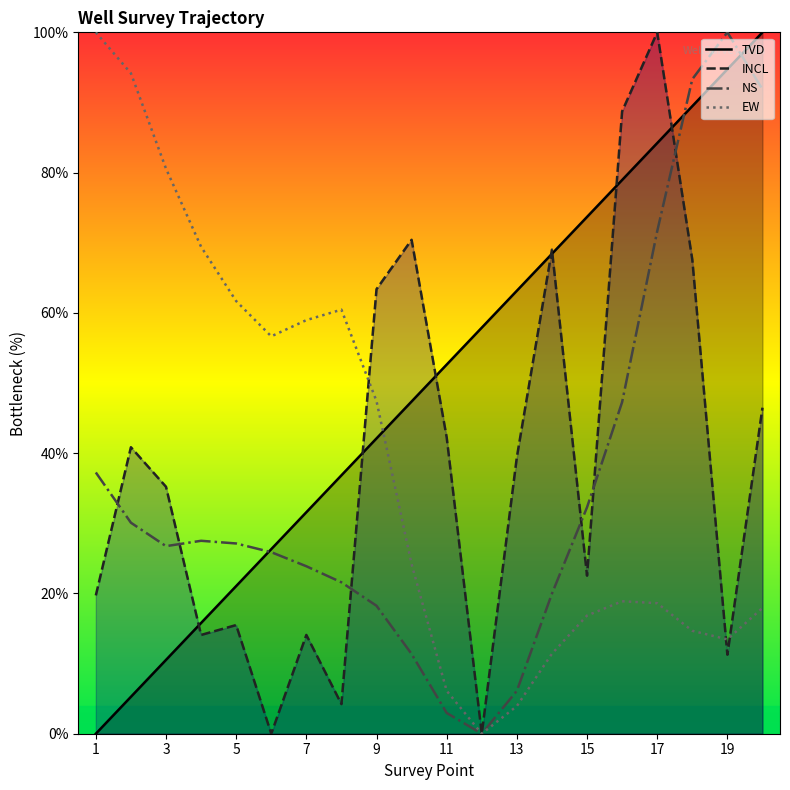

Rank the series by their maximum value, from lowest to highest.

TVD, INCL, NS, EW